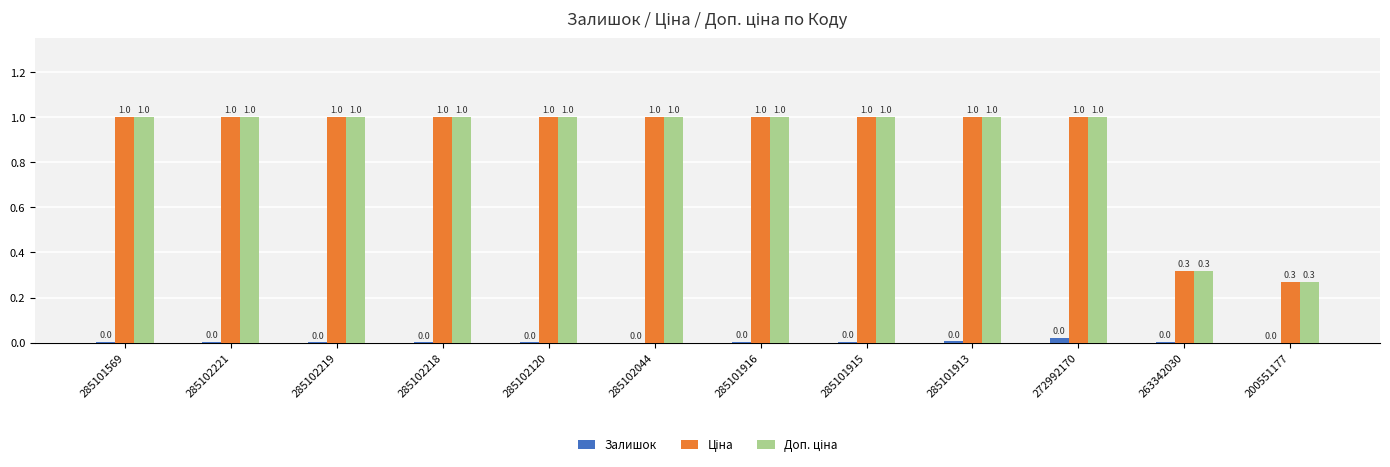

The Залишок series shows 0.0 at 285101569. True or false?

True